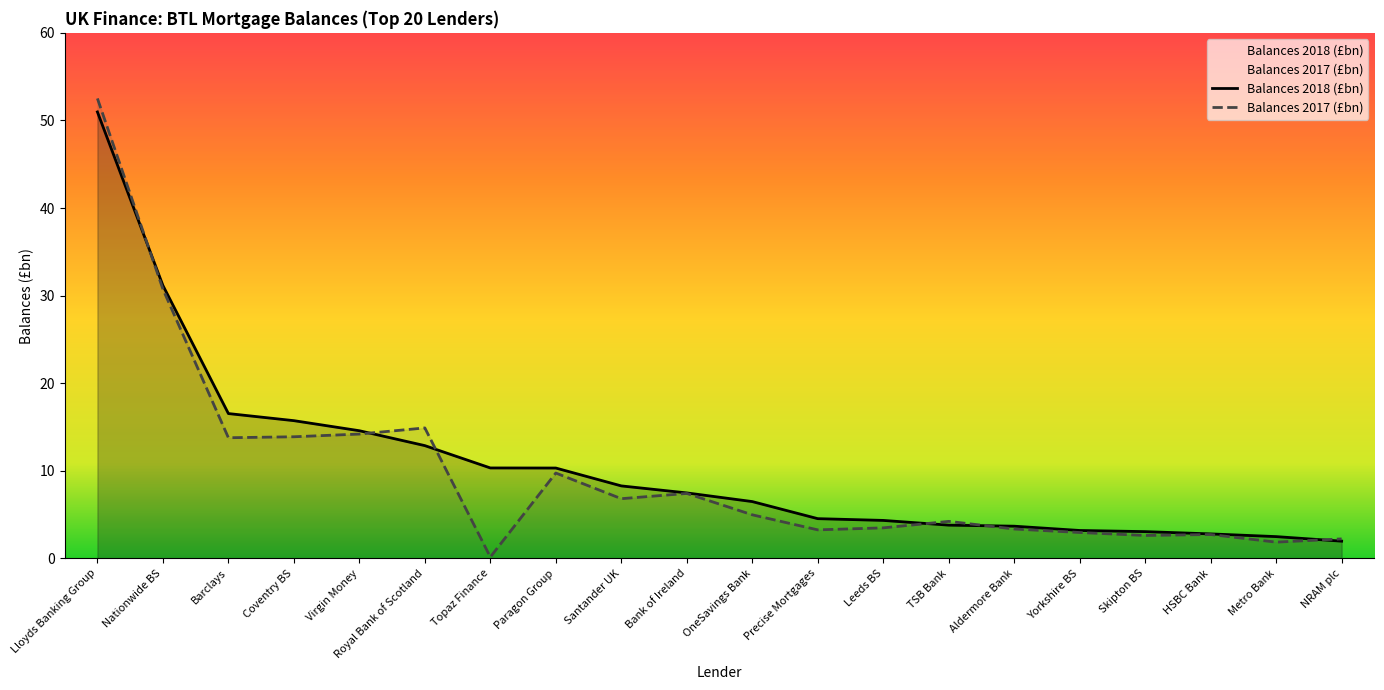

At which label does Balances 2018 (£bn) first exceed 7?

Lloyds Banking Group